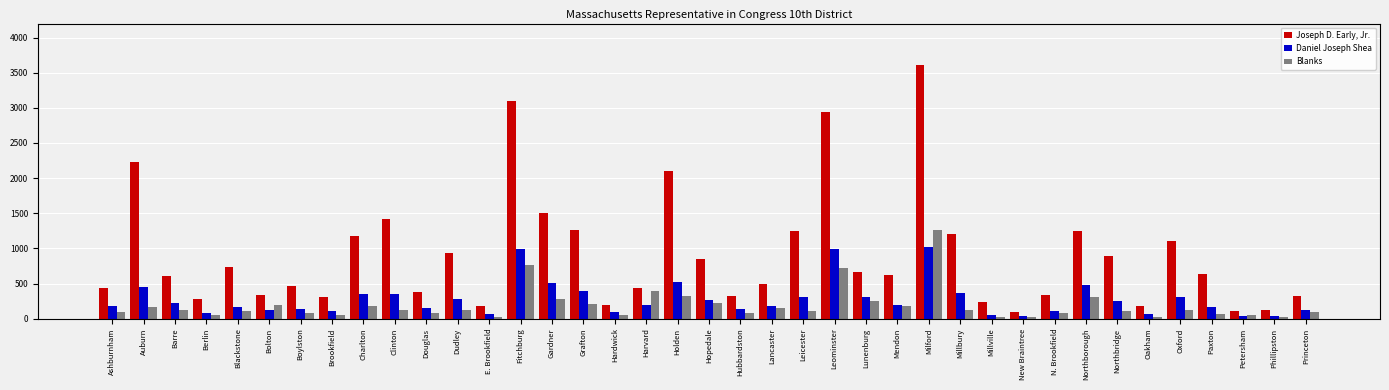

What is the difference between the maximum and second lowest values in the Daniel Joseph Shea series?

982